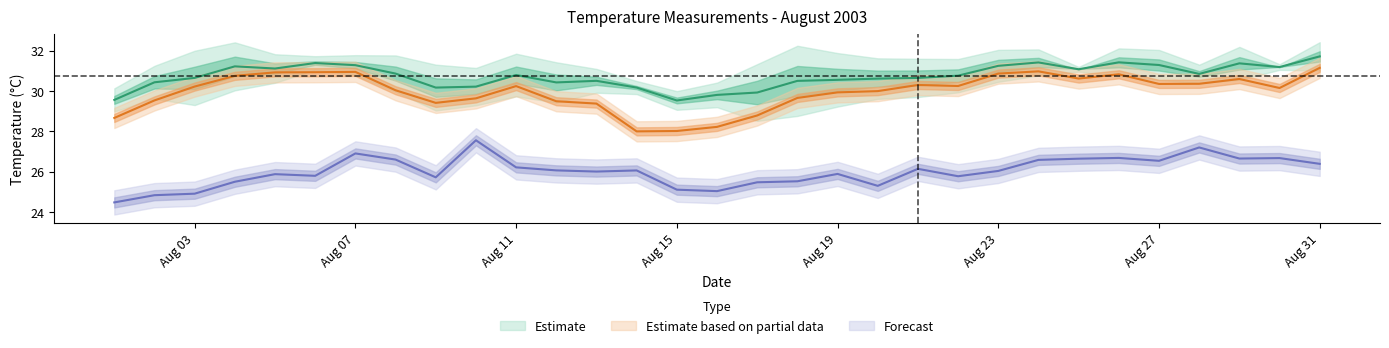

Is the value of col3 at 2003/08/20 greater than the value of col5 at 2003/08/08?

Yes